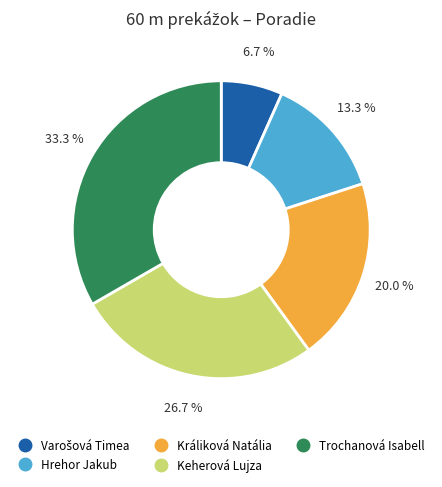

Is Králiková Natália the majority of the pie?

No